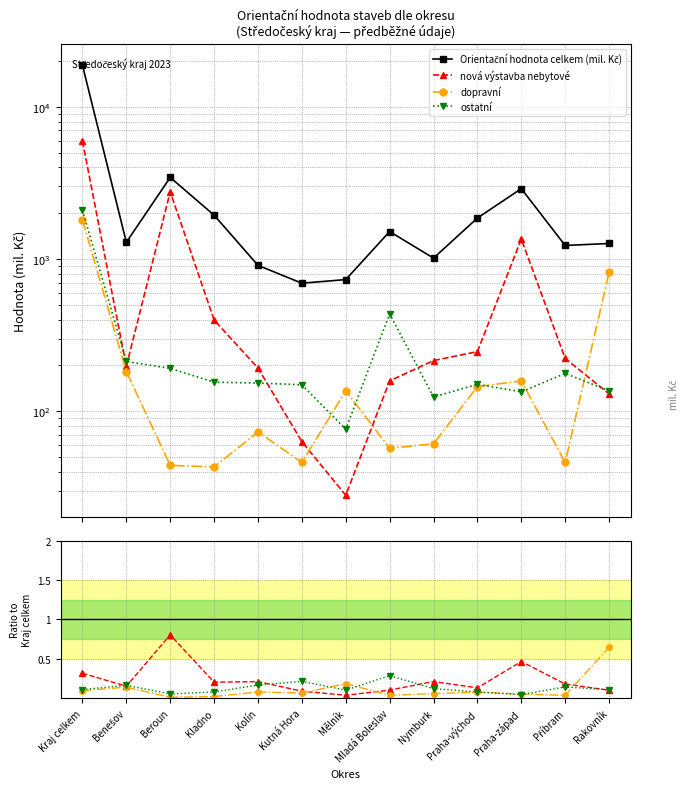

The value of Orientační hodnota celkem (mil. Kč) at Kutná Hora is 269.2. True or false?

False